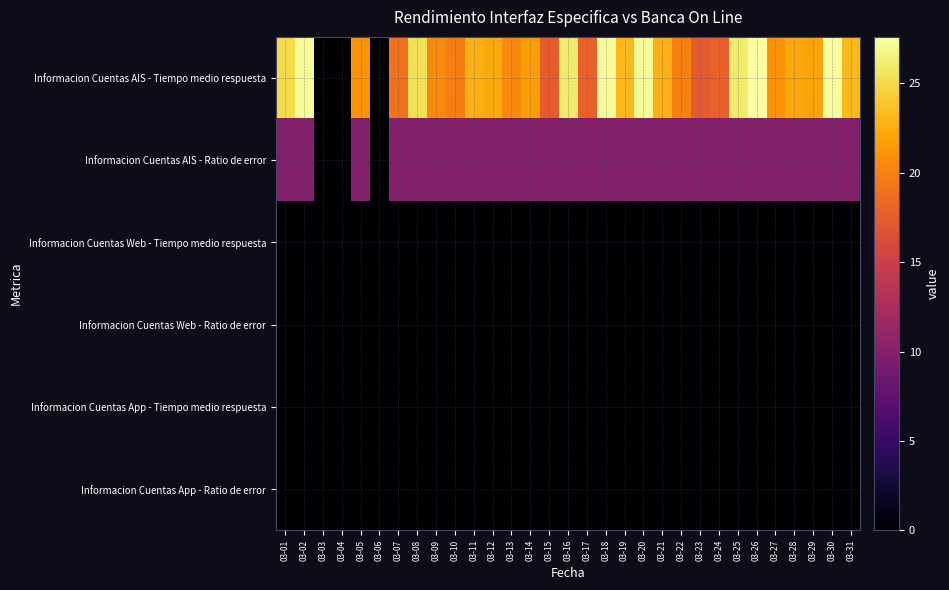

Reading left to right, transcribe all the data shown in this chart.

Informacion Cuentas AIS - Tiempo medio respuesta: 03-01=25.1	03-02=27.1	03-03=0.0	03-04=0.0	03-05=21.1	03-06=0.0	03-07=19.1	03-08=25.4	03-09=20.6	03-10=19.7	03-11=22.7	03-12=22.4	03-13=20.6	03-14=21.7	03-15=17.5	03-16=26.0	03-17=17.8	03-18=27.2	03-19=23.1	03-20=27.1	03-21=22.7	03-22=19.9	03-23=17.4	03-24=17.8	03-25=26.1	03-26=27.6	03-27=21.1	03-28=22.3	03-29=22.1	03-30=27.3	03-31=23.2
Informacion Cuentas AIS - Ratio de error: 03-01=10.0	03-02=10.0	03-03=0.0	03-04=0.0	03-05=10.0	03-06=0.0	03-07=10.0	03-08=10.0	03-09=10.0	03-10=10.0	03-11=10.0	03-12=10.0	03-13=10.0	03-14=10.0	03-15=10.0	03-16=10.0	03-17=10.0	03-18=10.0	03-19=10.0	03-20=10.0	03-21=10.0	03-22=10.0	03-23=10.0	03-24=10.0	03-25=10.0	03-26=10.0	03-27=10.0	03-28=10.0	03-29=10.0	03-30=10.0	03-31=10.0
Informacion Cuentas Web - Tiempo medio respuesta: 03-01=0.0	03-02=0.0	03-03=0.0	03-04=0.0	03-05=0.0	03-06=0.0	03-07=0.0	03-08=0.0	03-09=0.0	03-10=0.0	03-11=0.0	03-12=0.0	03-13=0.0	03-14=0.0	03-15=0.0	03-16=0.0	03-17=0.0	03-18=0.0	03-19=0.0	03-20=0.0	03-21=0.0	03-22=0.0	03-23=0.0	03-24=0.0	03-25=0.0	03-26=0.0	03-27=0.0	03-28=0.0	03-29=0.0	03-30=0.0	03-31=0.0
Informacion Cuentas Web - Ratio de error: 03-01=0.0	03-02=0.0	03-03=0.0	03-04=0.0	03-05=0.0	03-06=0.0	03-07=0.0	03-08=0.0	03-09=0.0	03-10=0.0	03-11=0.0	03-12=0.0	03-13=0.0	03-14=0.0	03-15=0.0	03-16=0.0	03-17=0.0	03-18=0.0	03-19=0.0	03-20=0.0	03-21=0.0	03-22=0.0	03-23=0.0	03-24=0.0	03-25=0.0	03-26=0.0	03-27=0.0	03-28=0.0	03-29=0.0	03-30=0.0	03-31=0.0
Informacion Cuentas App - Tiempo medio respuesta: 03-01=0.0	03-02=0.0	03-03=0.0	03-04=0.0	03-05=0.0	03-06=0.0	03-07=0.0	03-08=0.0	03-09=0.0	03-10=0.0	03-11=0.0	03-12=0.0	03-13=0.0	03-14=0.0	03-15=0.0	03-16=0.0	03-17=0.0	03-18=0.0	03-19=0.0	03-20=0.0	03-21=0.0	03-22=0.0	03-23=0.0	03-24=0.0	03-25=0.0	03-26=0.0	03-27=0.0	03-28=0.0	03-29=0.0	03-30=0.0	03-31=0.0
Informacion Cuentas App - Ratio de error: 03-01=0.0	03-02=0.0	03-03=0.0	03-04=0.0	03-05=0.0	03-06=0.0	03-07=0.0	03-08=0.0	03-09=0.0	03-10=0.0	03-11=0.0	03-12=0.0	03-13=0.0	03-14=0.0	03-15=0.0	03-16=0.0	03-17=0.0	03-18=0.0	03-19=0.0	03-20=0.0	03-21=0.0	03-22=0.0	03-23=0.0	03-24=0.0	03-25=0.0	03-26=0.0	03-27=0.0	03-28=0.0	03-29=0.0	03-30=0.0	03-31=0.0